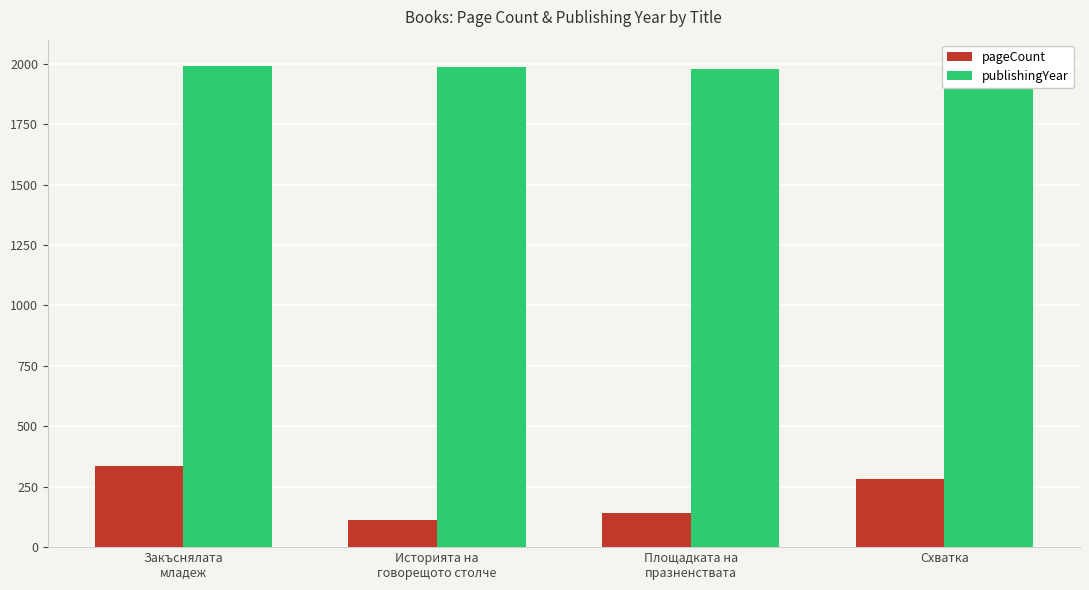

At which category is the sum across all series the highest?

Закъснялата
младеж